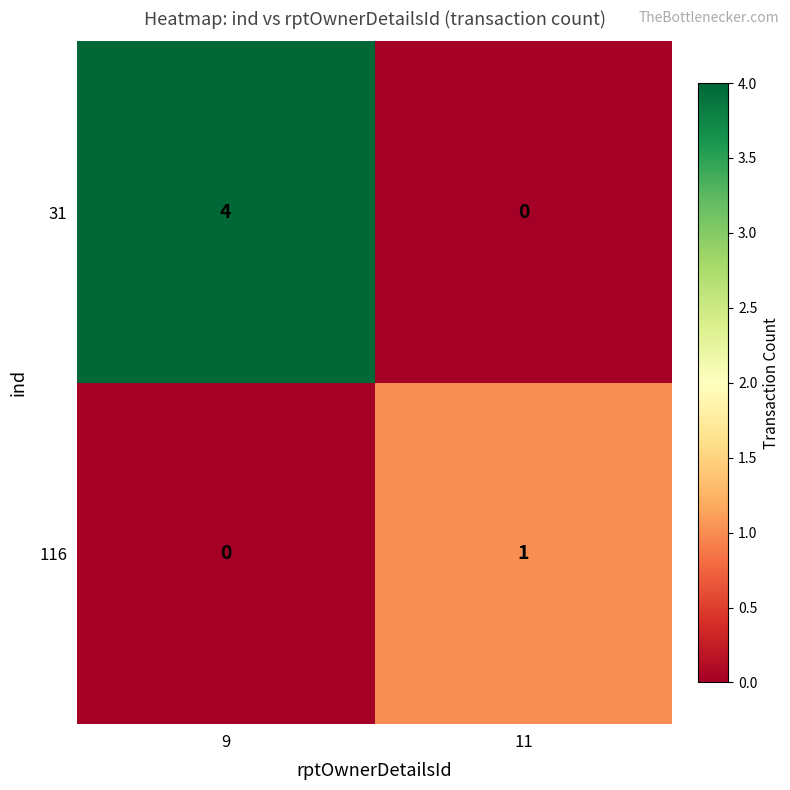

Which series has the largest total across all categories?

31